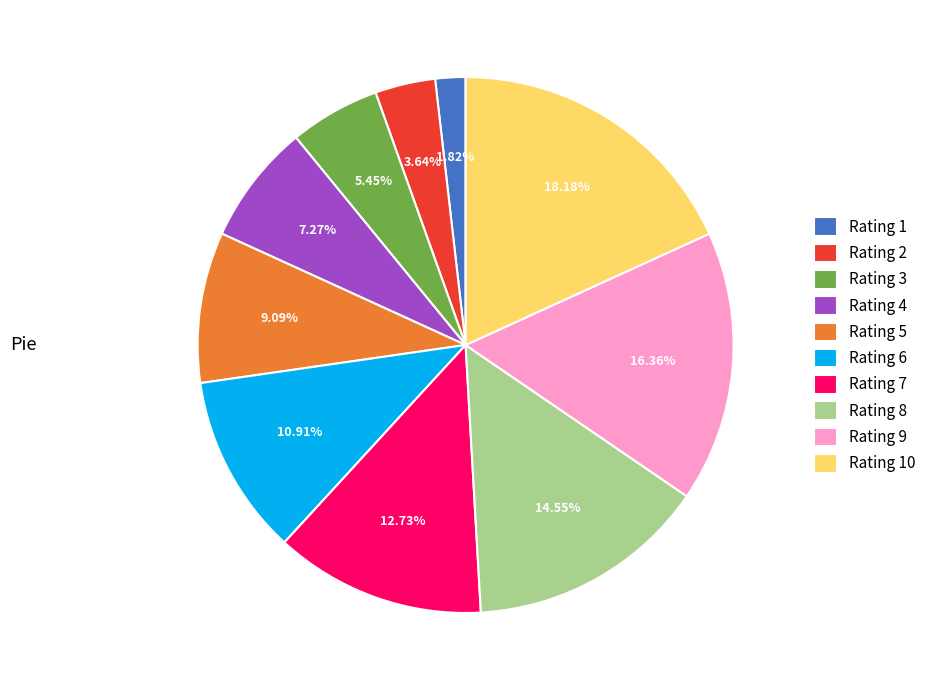

To the nearest percent, what portion does Rating 5 represent?

9%